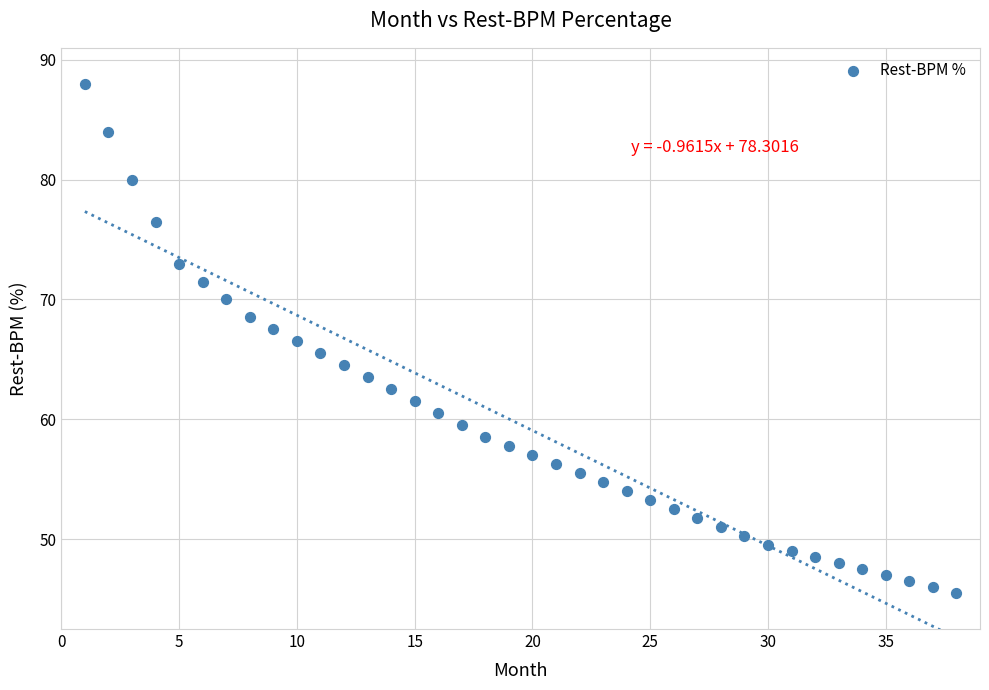

What is the range of X values (max minus min)?

37.0